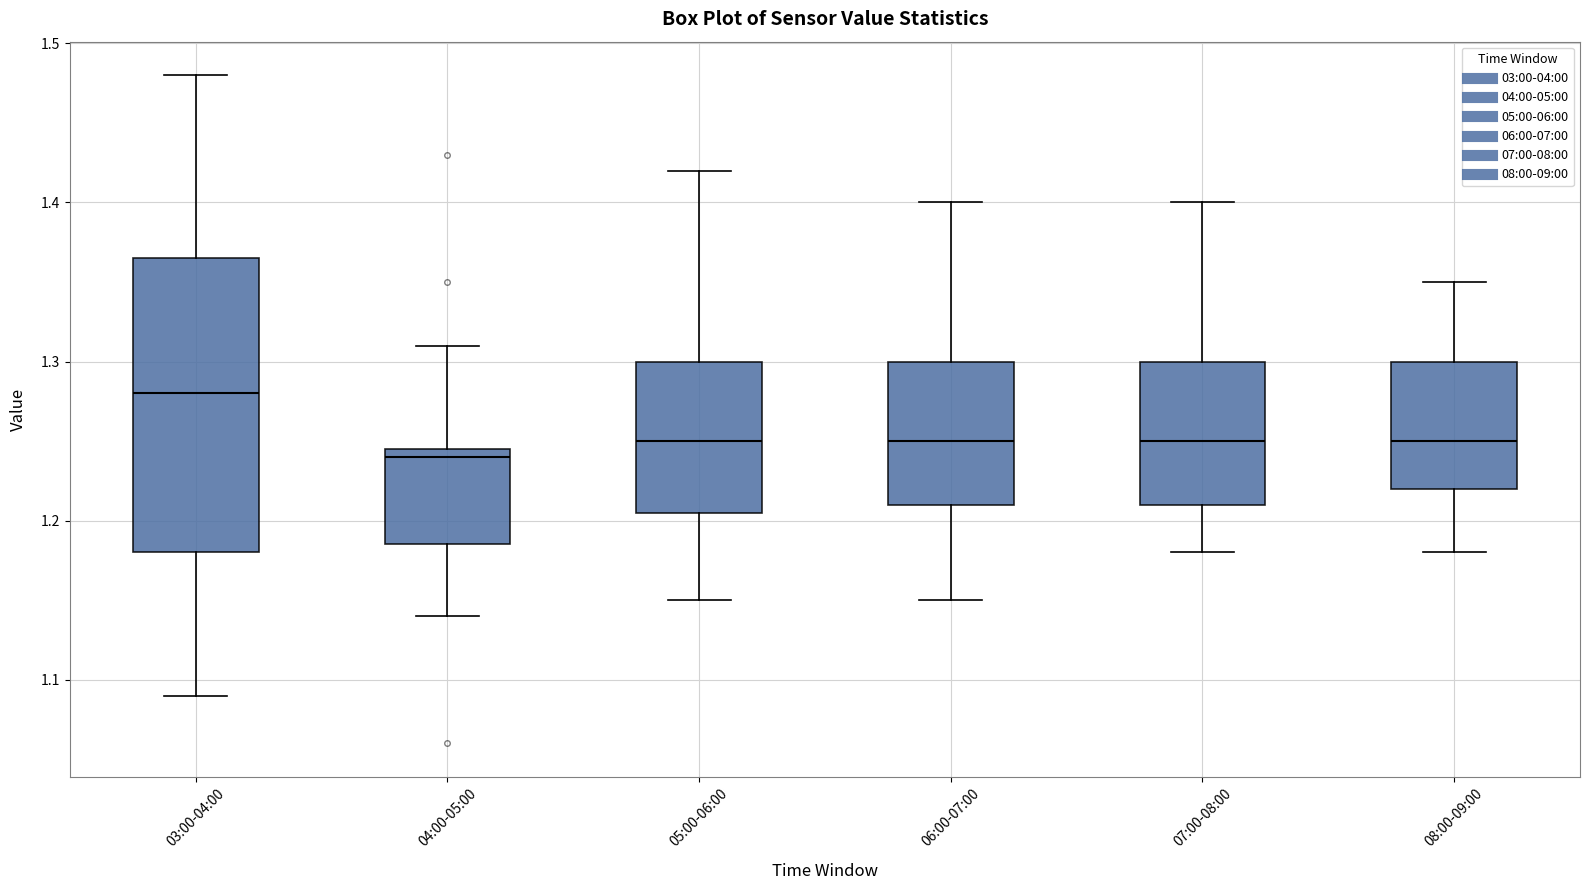

Which box's median line is the highest?

03:00-04:00